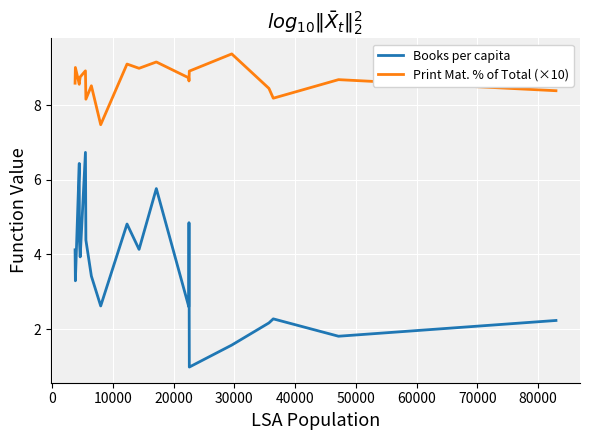

What are all the series names shown in the legend?

Books per capita, Print Mat. % of Total (×10)